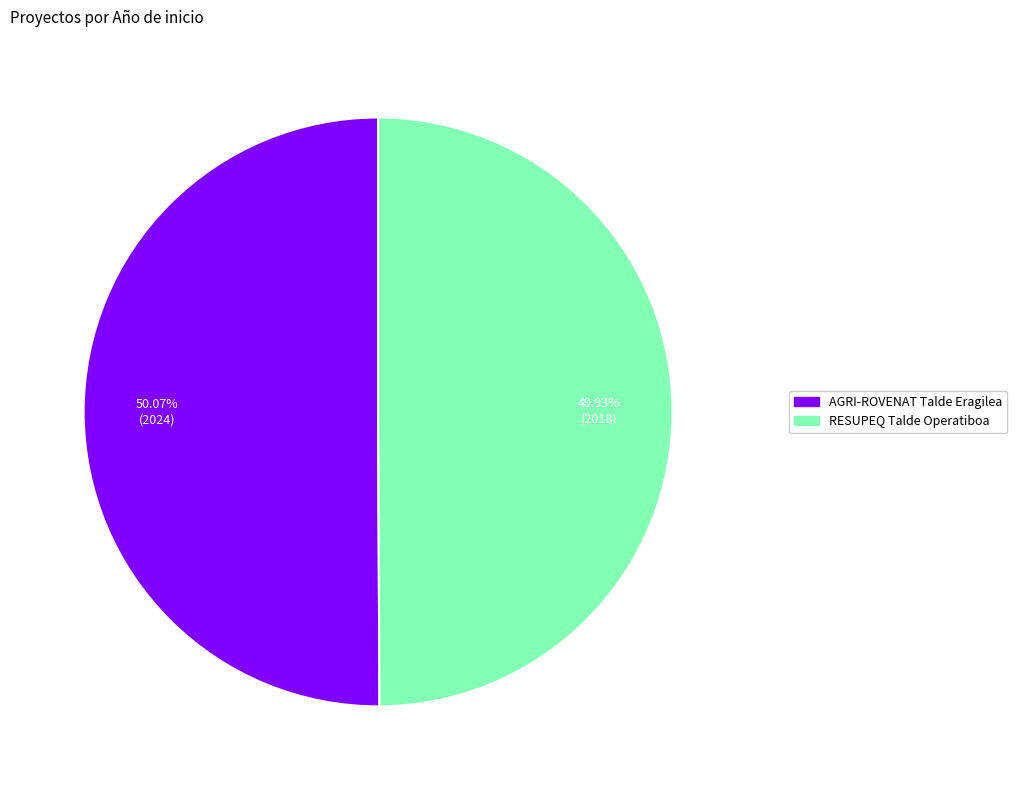

To the nearest percent, what portion does AGRI-ROVENAT Talde Eragilea represent?

50%